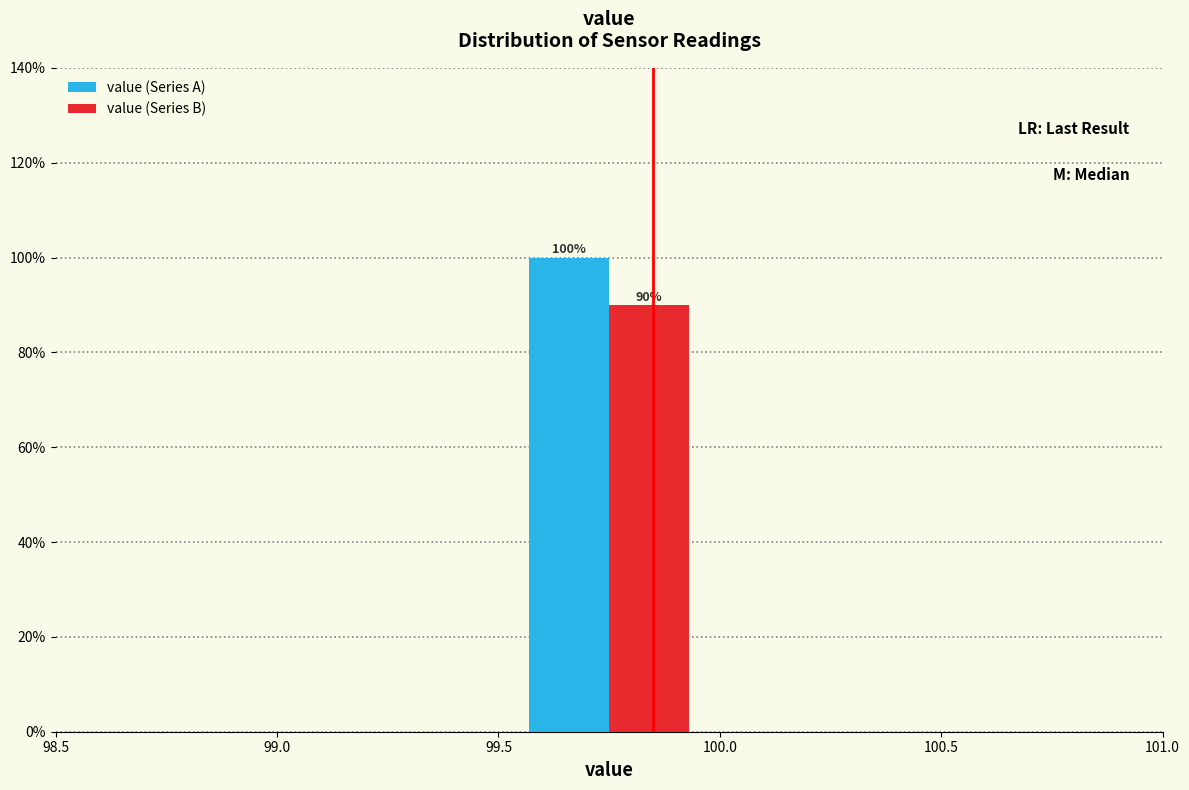

In the value (Series B) series, which range on the x-axis has the tallest bar?

99.5 to 100.0